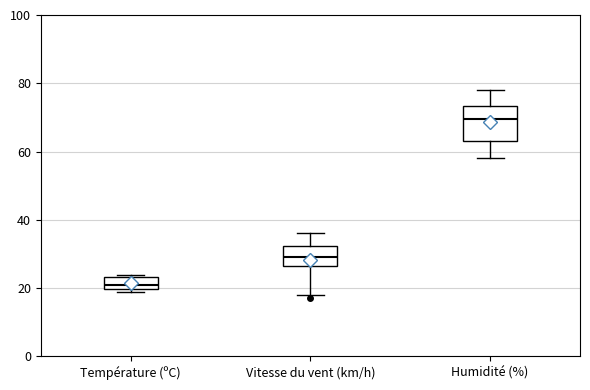

Reading left to right, transcribe this box plot: for each box, give where its median line is, the range the box spans, and where its two whiskers end, as read against the y-axis. The values are not printed on the chart, so give them approximately, as read against the axis.

Température (ºC): median 20 (just above the box's lower edge), box 20 to 24, whiskers 18 to 24
Vitesse du vent (km/h): median 30, box 26 to 32, whiskers 18 to 36
Humidité (%): median 70, box 64 to 74, whiskers 58 to 78